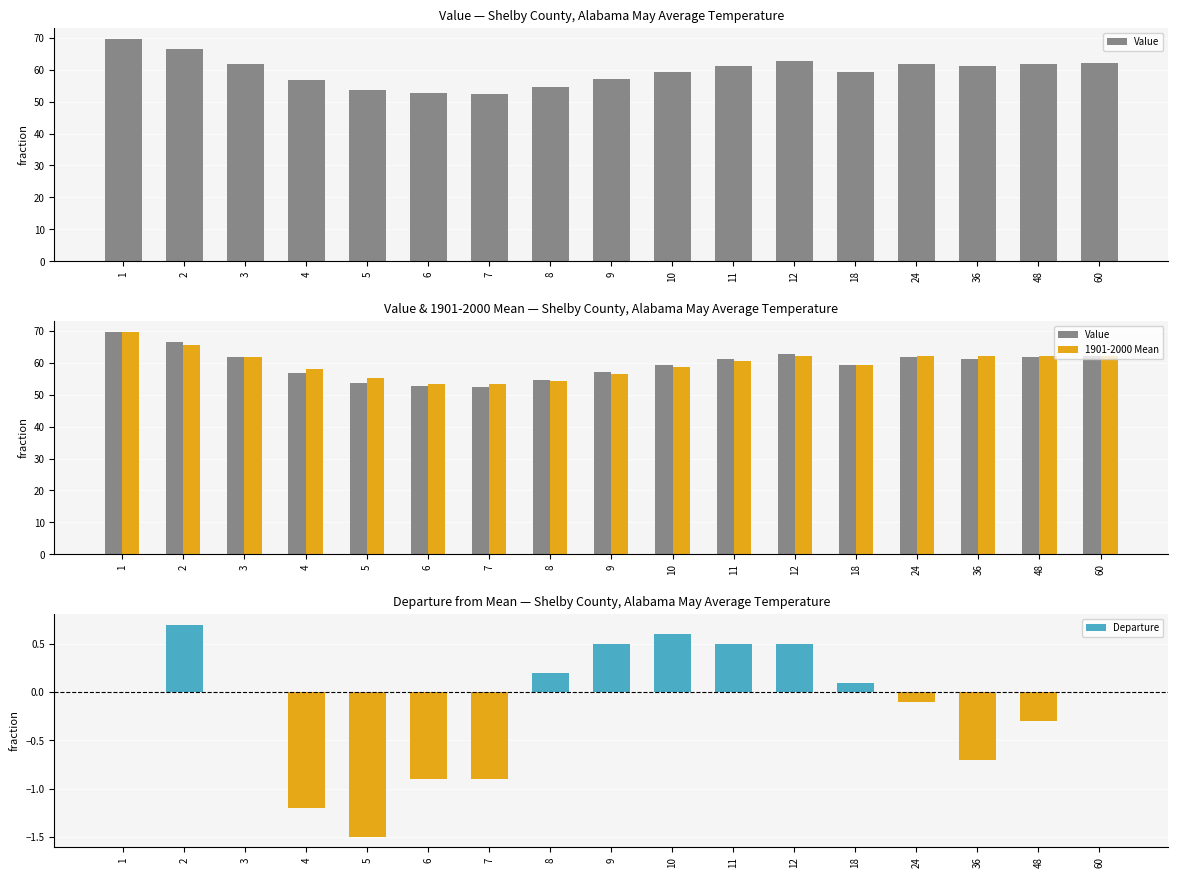

What is the greatest value displayed?

69.6